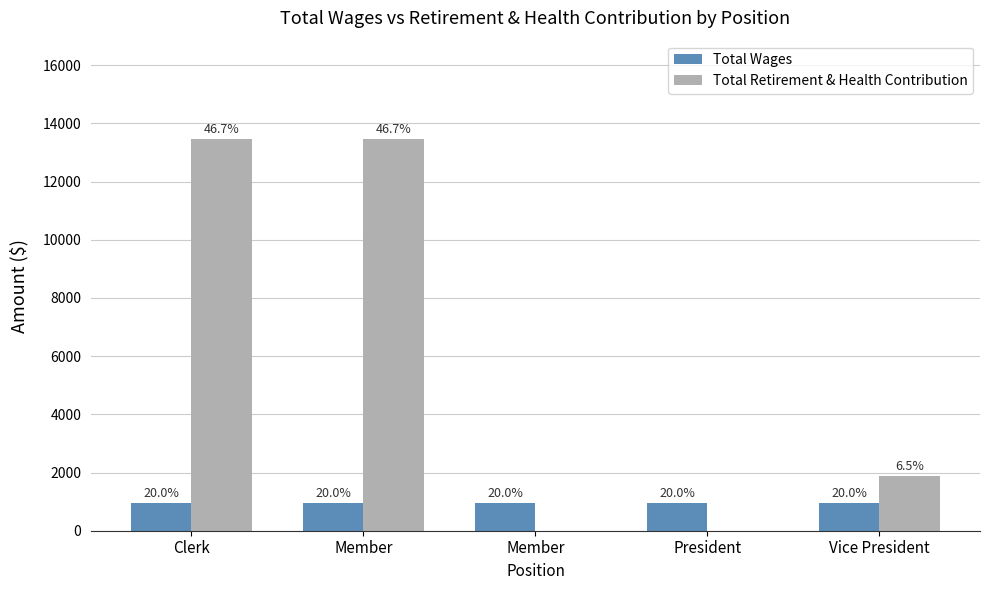

How many groups of bars are there?

5